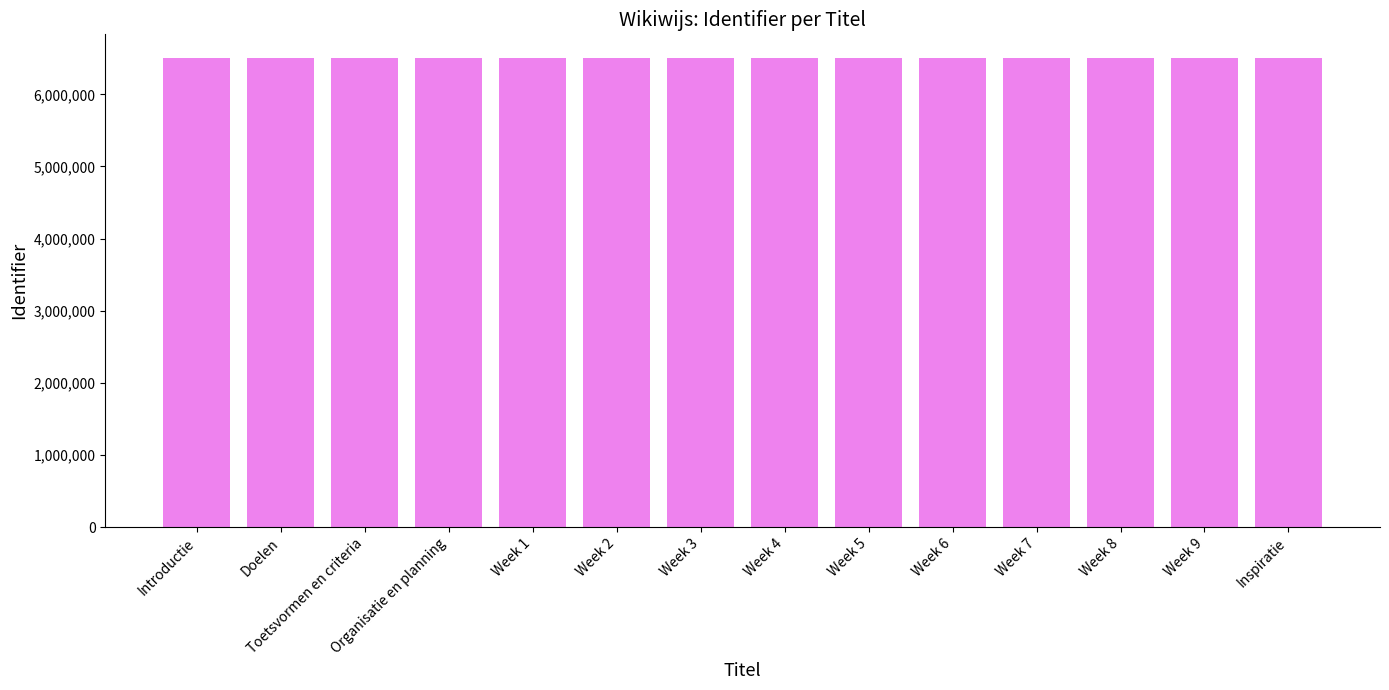

The value at Week 7 is 1806419. True or false?

False